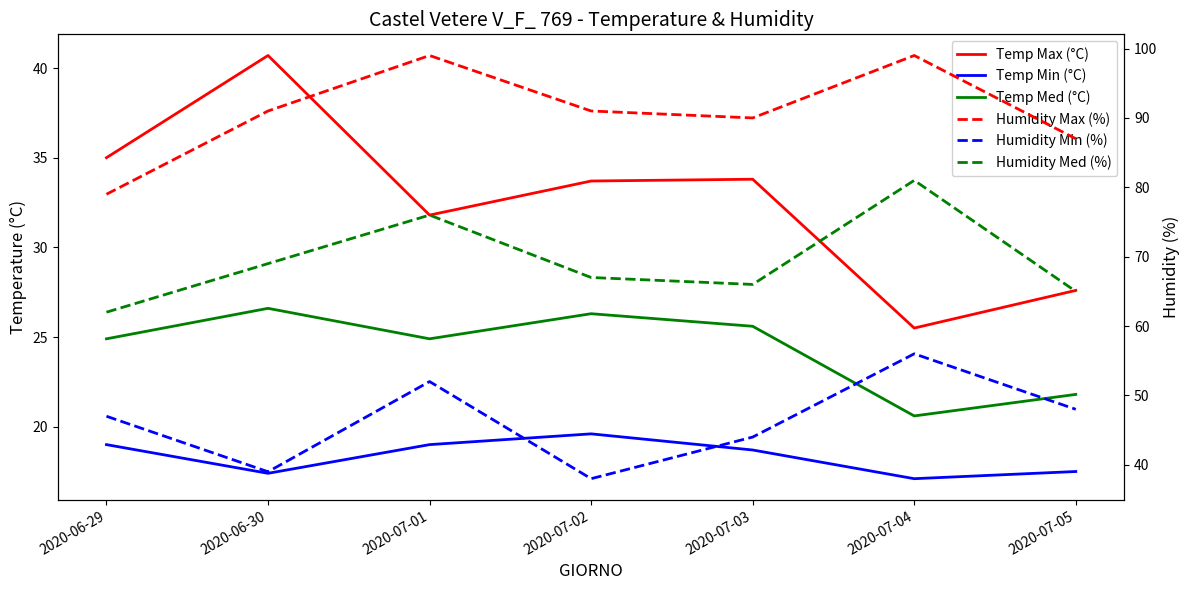

What is the total value across all series at 2020-07-03?

278.1